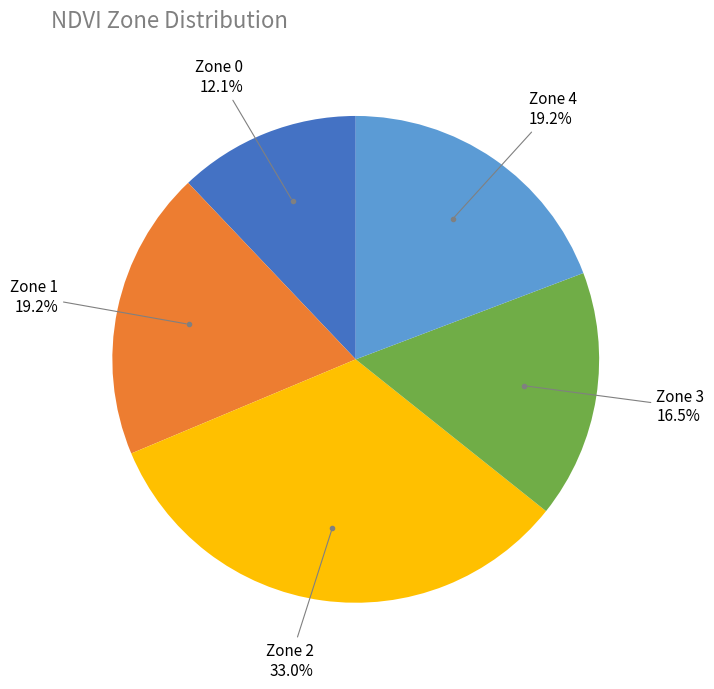

Does any single category account for the majority?

No